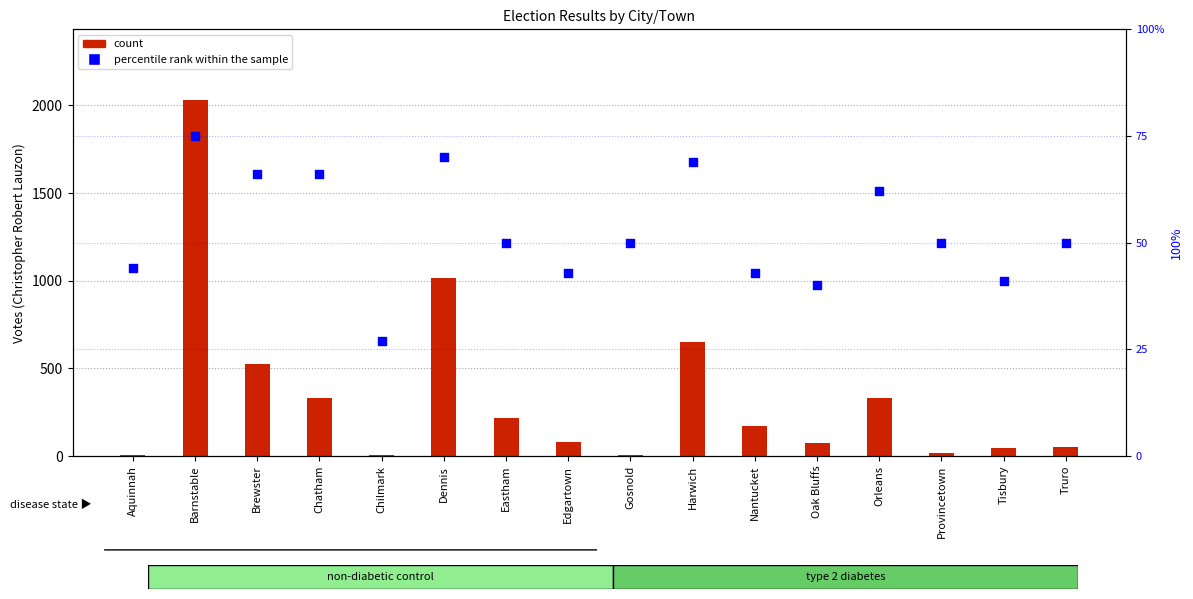

Which series has the largest Y range (max minus min)?

count